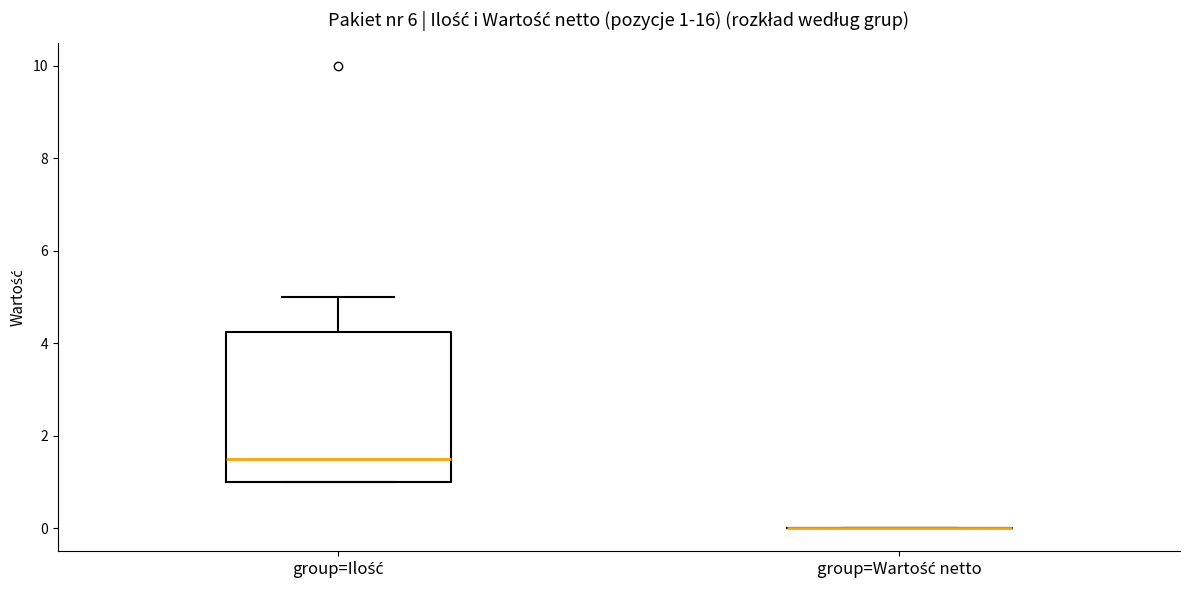

Which box is the tallest, from its lower edge to its upper edge?

group=Ilość